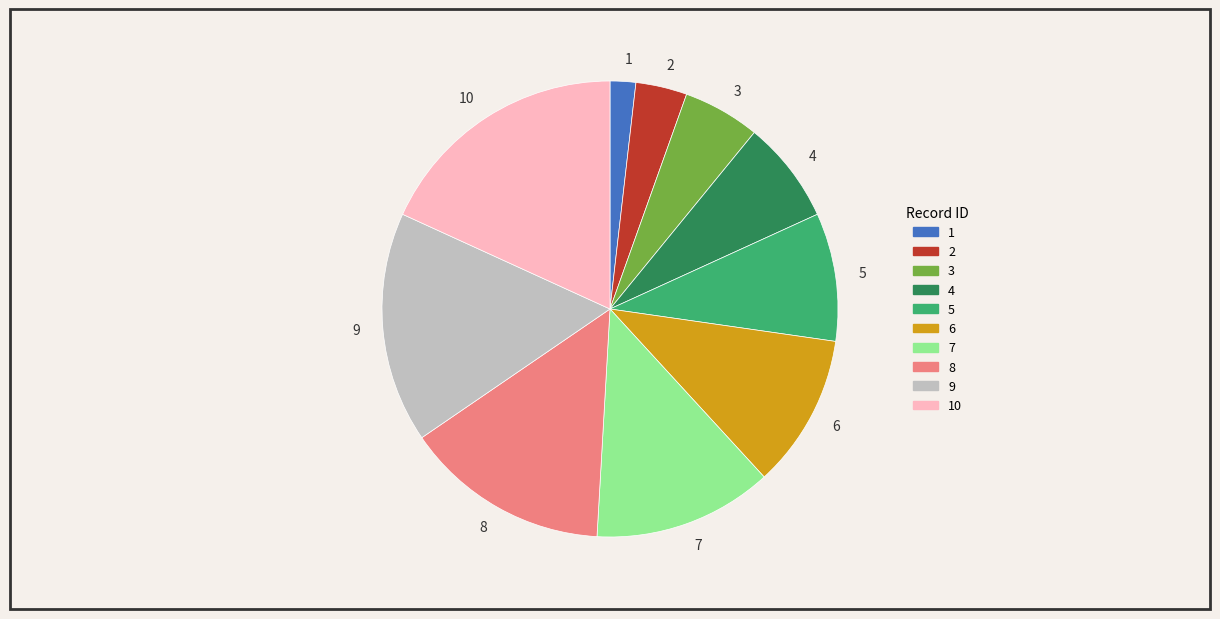

Rank the categories by value from highest to lowest.

10, 9, 8, 7, 6, 5, 4, 3, 2, 1